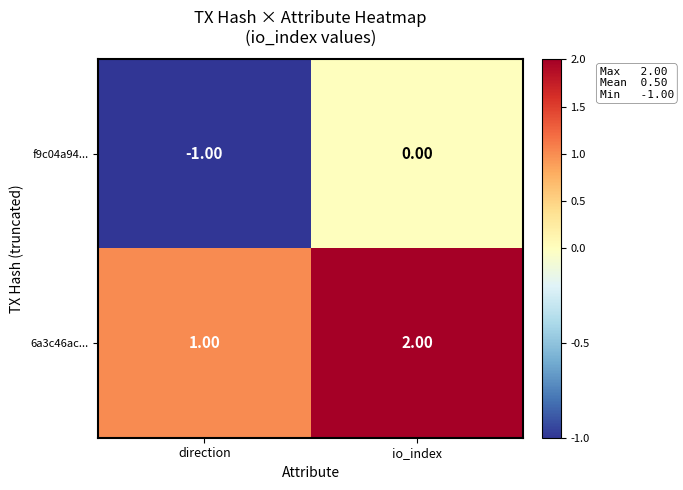

At which label does f9c04a94... reach its minimum?

direction